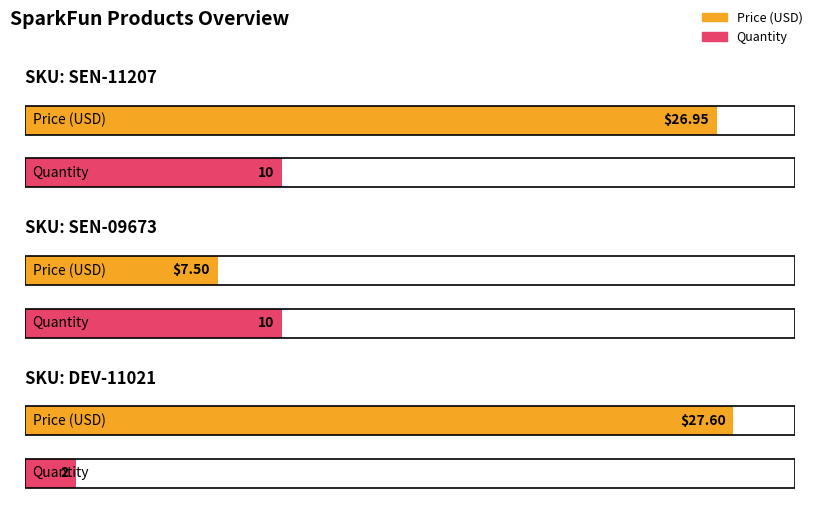

The value of Price (USD) at DEV-11021 is 27.6. True or false?

True